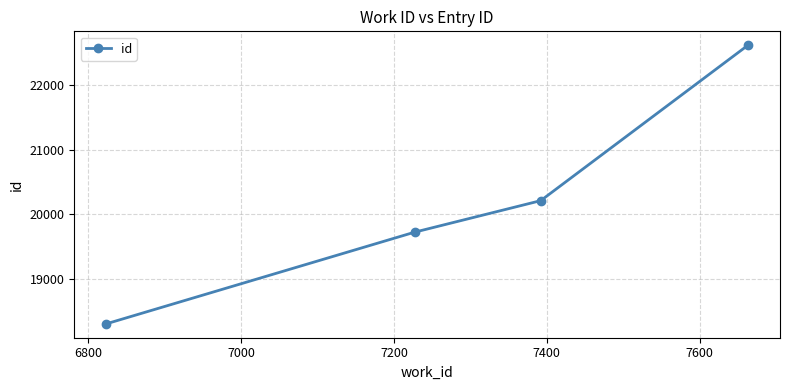

What is the value of the 3rd point from the left?

20209